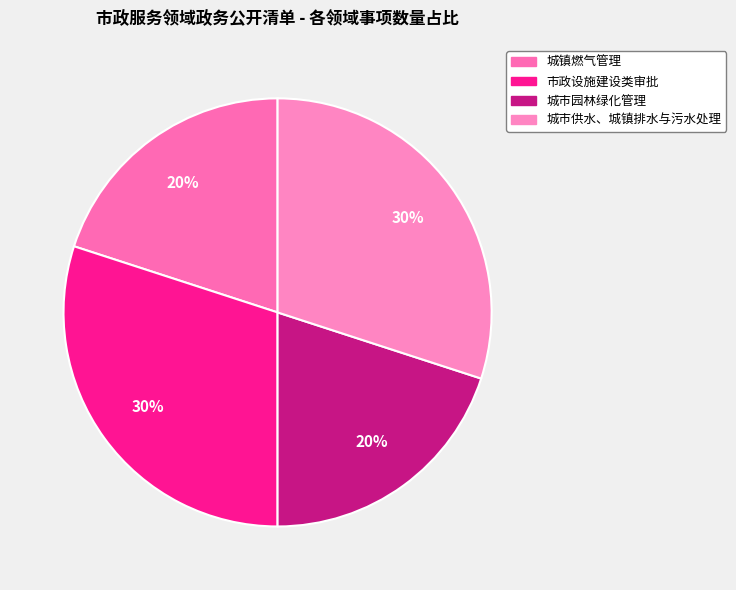

To the nearest percent, what is the difference between the largest and smallest slice percentages?

10%